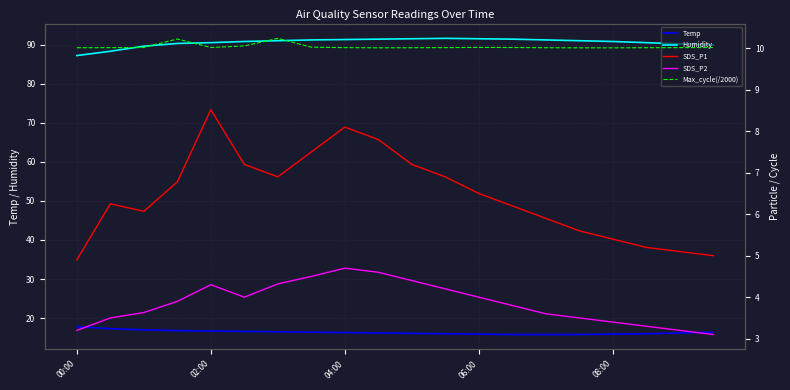

What value does the Temp series have at 14?

15.8